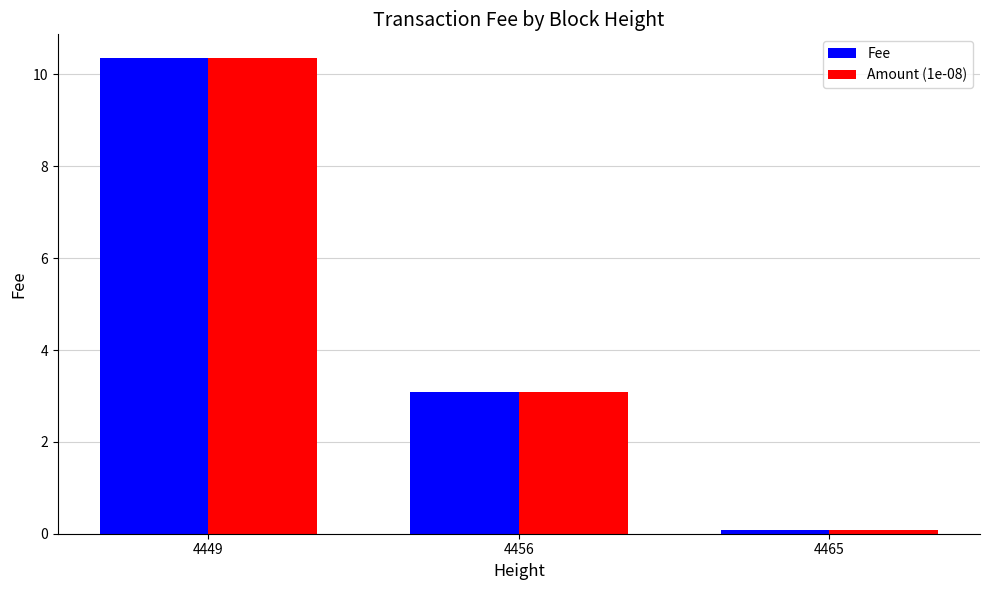

List the labels in order of Fee value, largest first.

4449, 4456, 4465